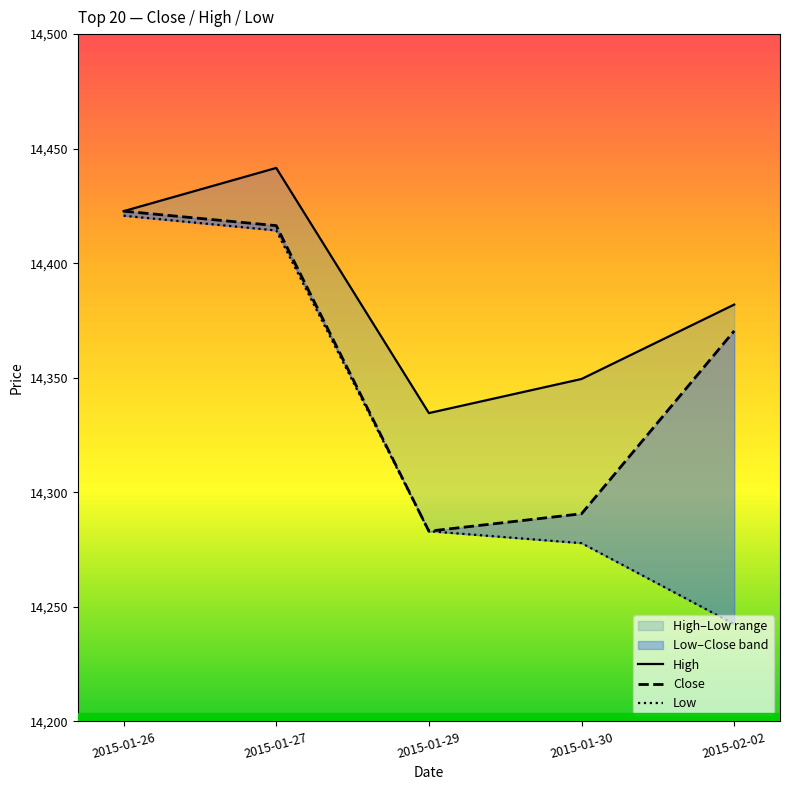

What position from the right is 2015-02-02?

1